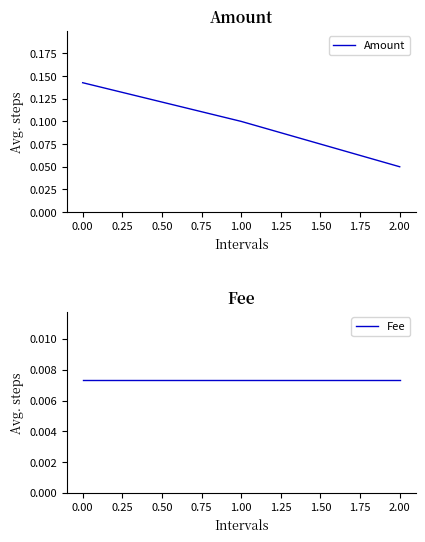

Reading left to right, extract all data points from this chart.

Amount: 0.1	0.1	0.1
Fee: 0.0	0.0	0.0